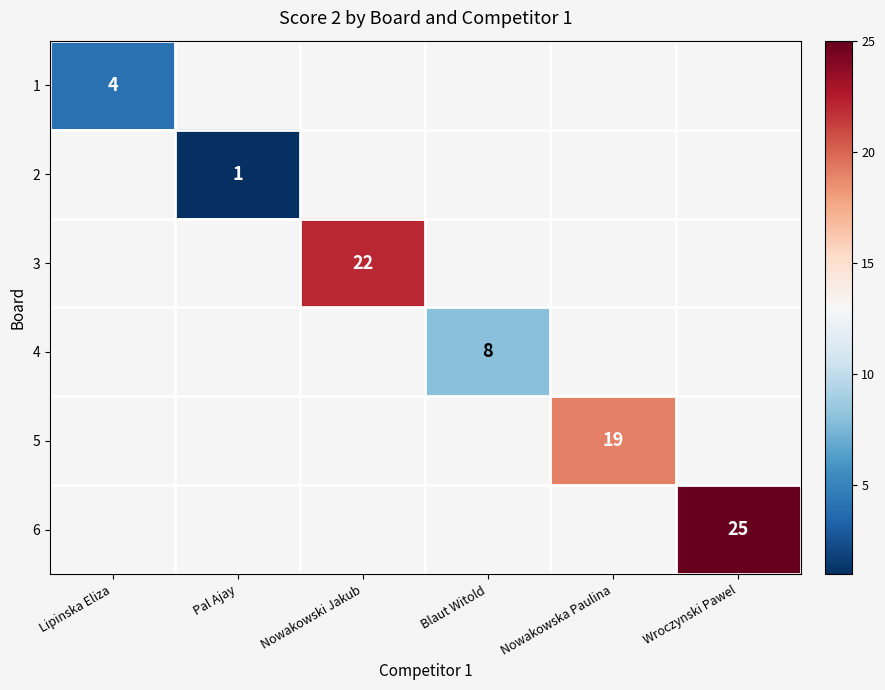

The value of 5 at Nowakowska Paulina is 4. True or false?

False